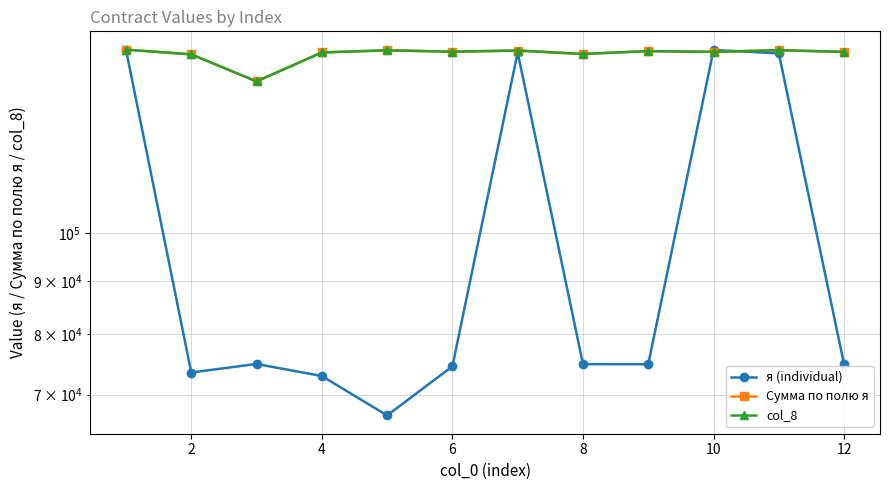

What is the total value across all series at 2?

370396.4